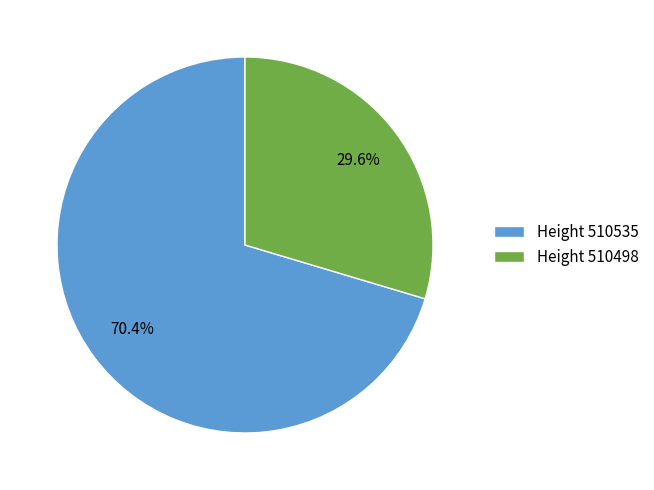

What portion of the pie excludes Height 510535?

29.6%